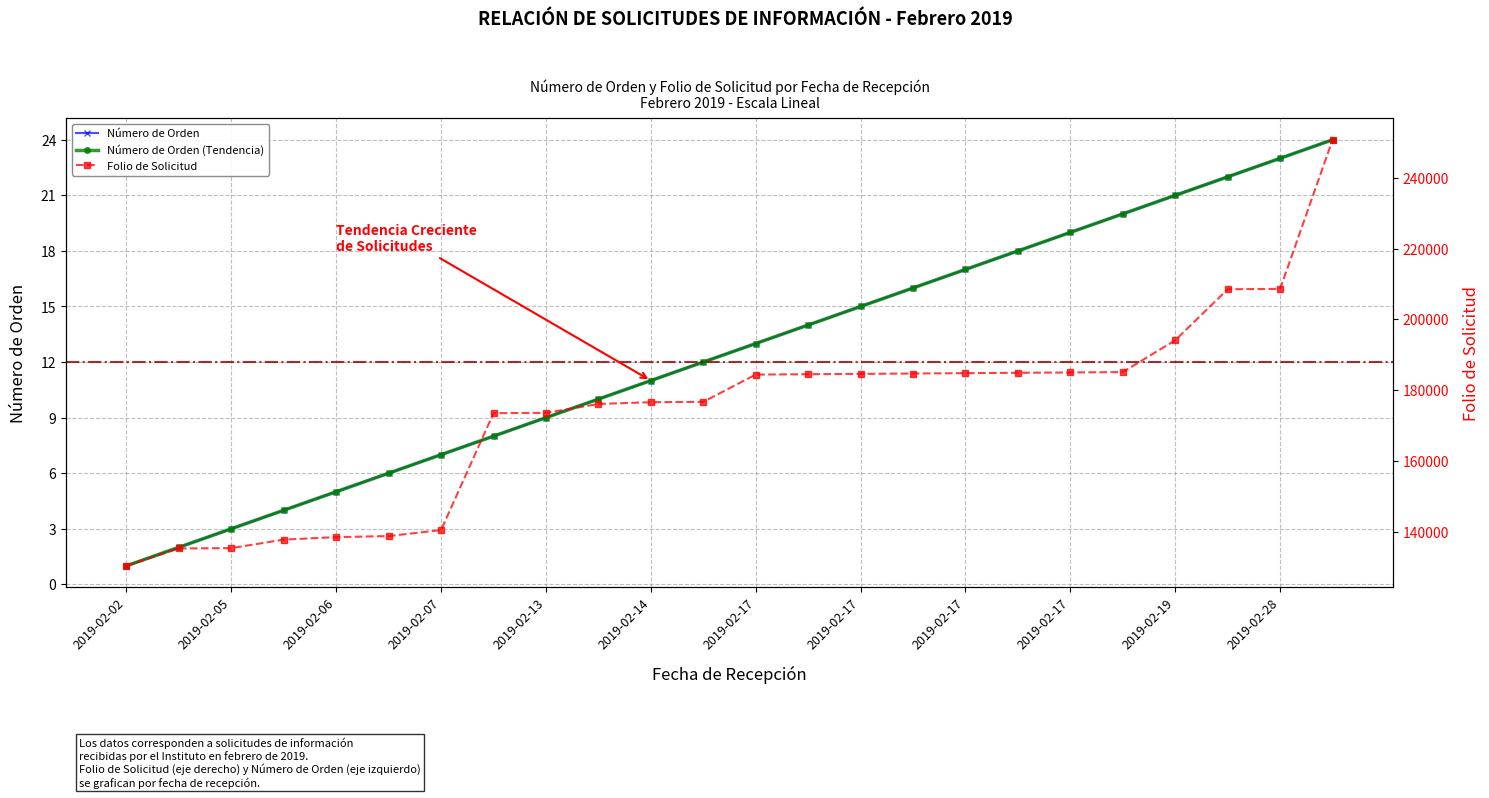

Is this an area chart (filled region under the line)?

No